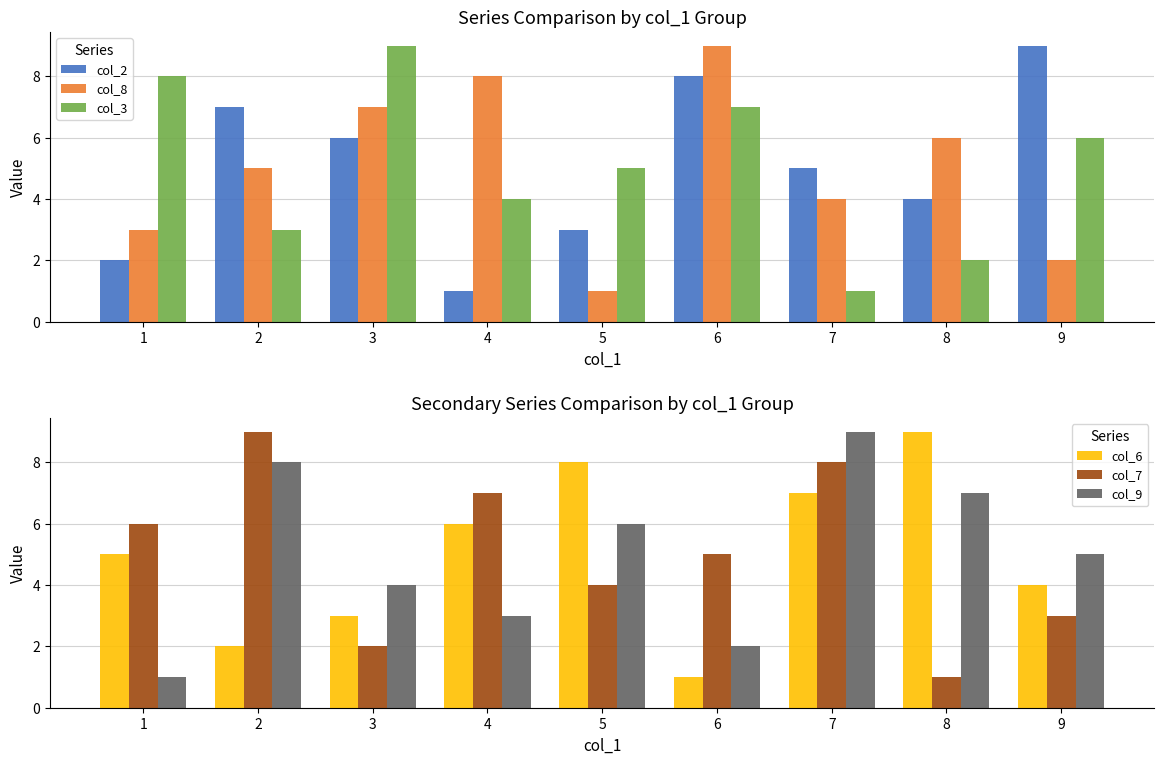

At which label does col_7 first exceed 5?

1